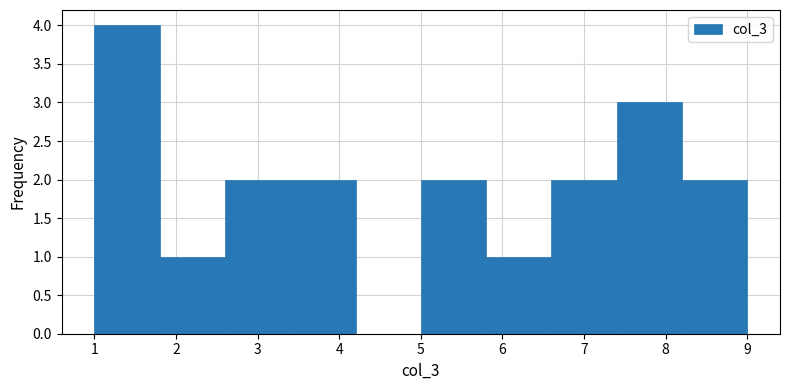

Reading left to right, list every bar in this chart as the range it spans on the x-axis followed by its height. The values are not printed on the chart, so give them approximately, as read against the axis.

1.0 to 1.8: 4
1.8 to 2.6: 1
2.6 to 3.4: 2
3.4 to 4.2: 2
4.2 to 5.0: 0
5.0 to 5.8: 2
5.8 to 6.6: 1
6.6 to 7.4: 2
7.4 to 8.2: 3
8.2 to 9.0: 2